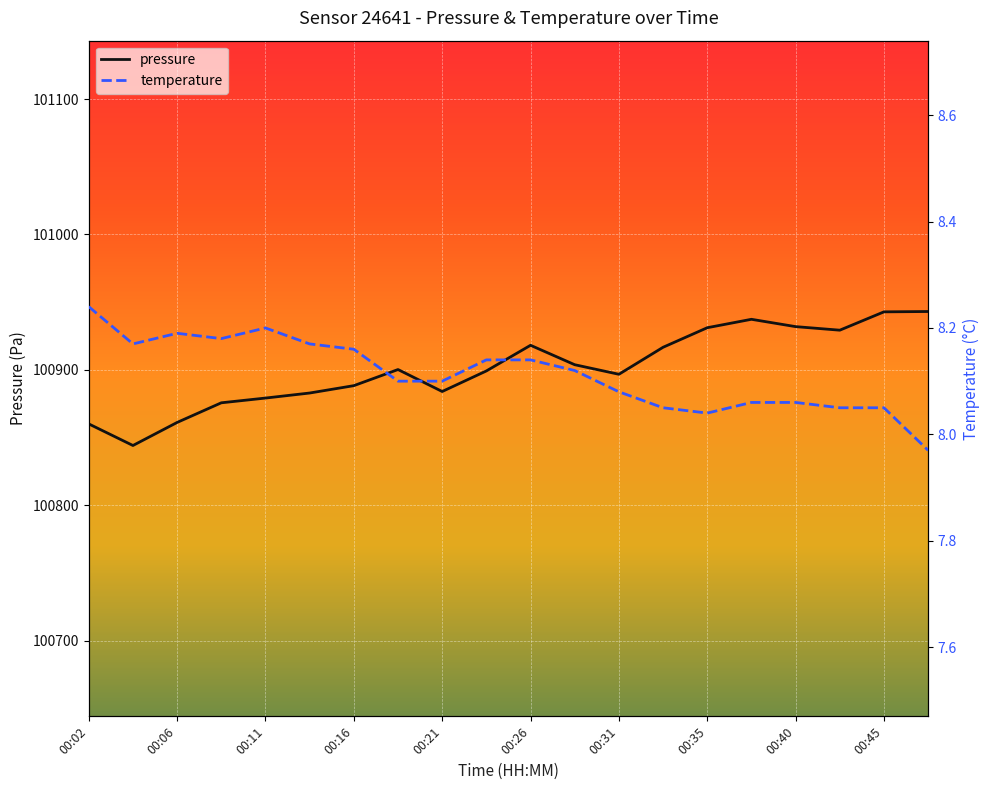

True or false: temperature has a value of 11.0 at 00:14.

False